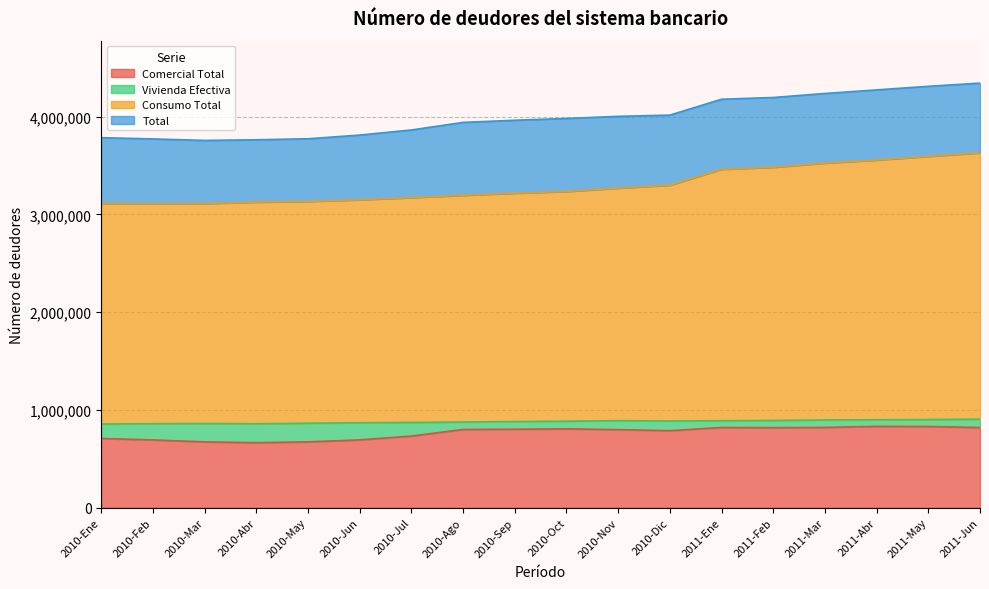

What is the difference between the maximum and minimum values in the Consumo Total series?

521472